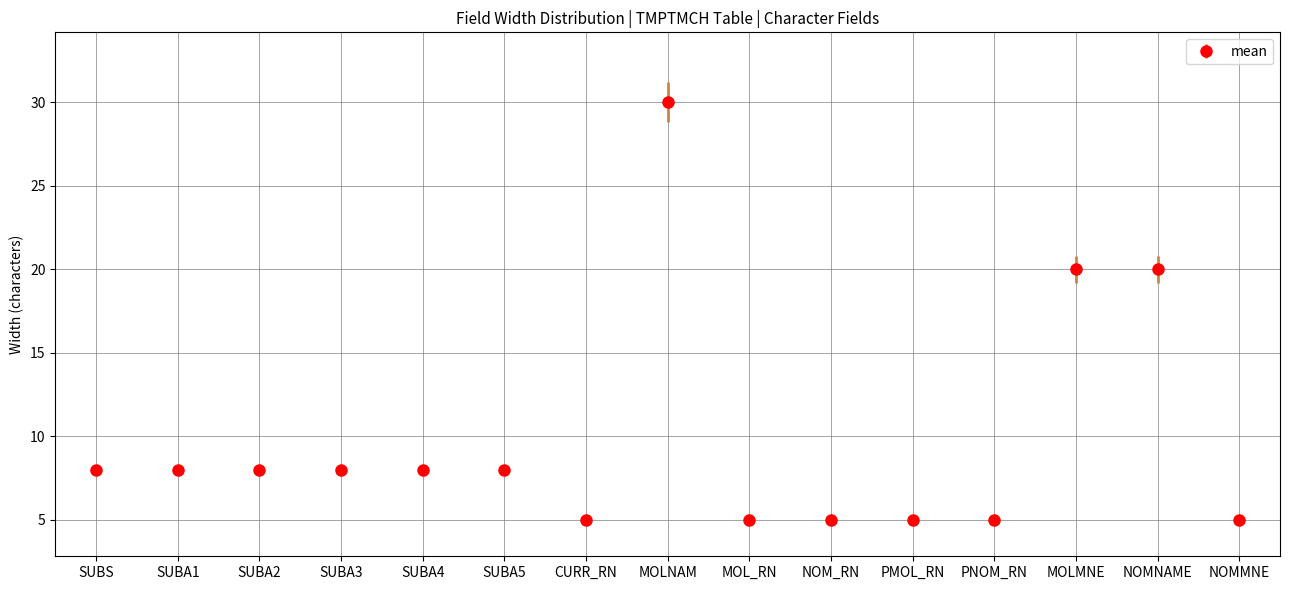

At which category does the chart reach its peak across all series?

MOLNAM